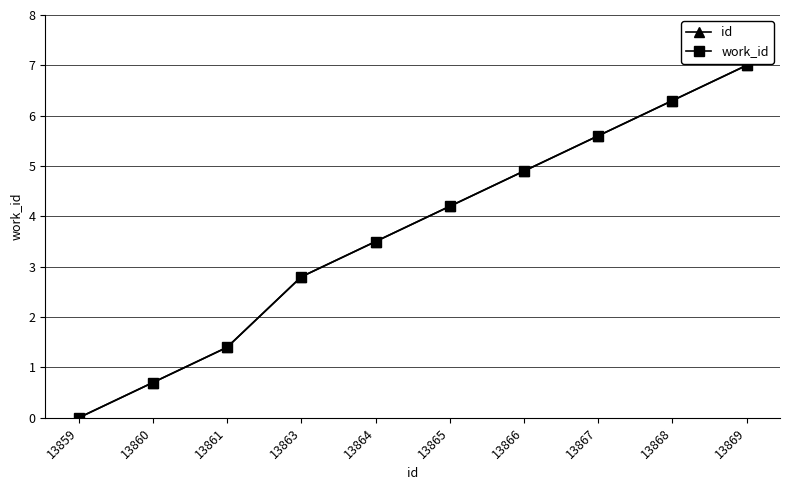

Is this an area chart (filled region under the line)?

No